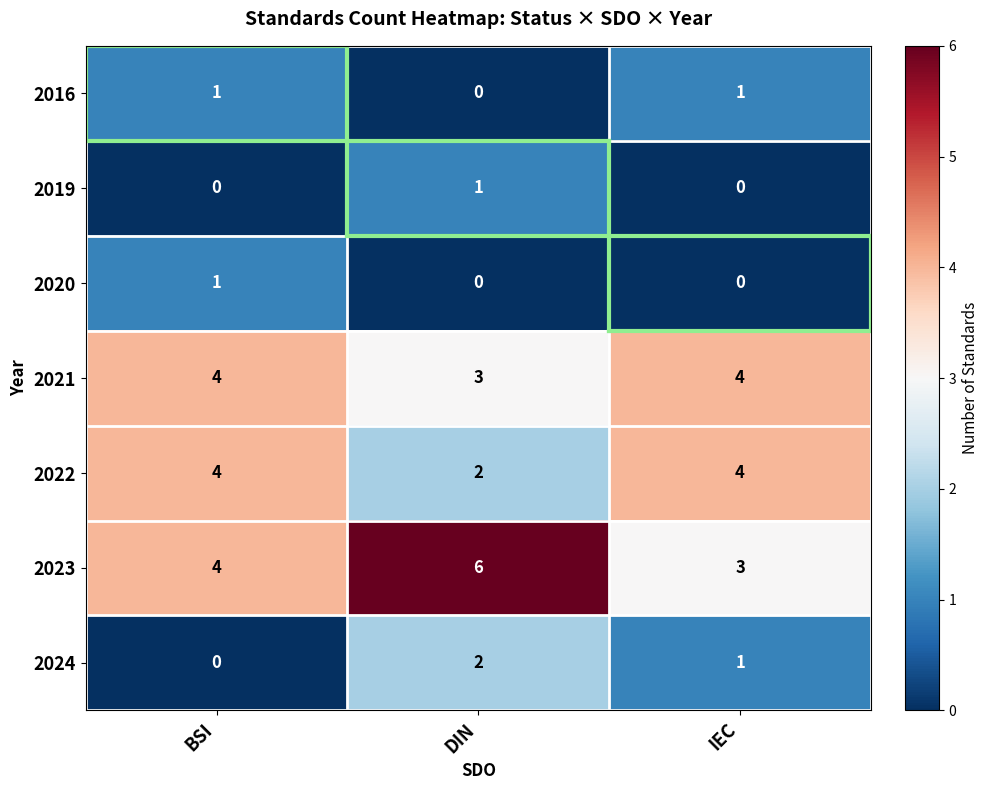

List the labels in order of 2024 value, largest first.

DIN, IEC, BSI